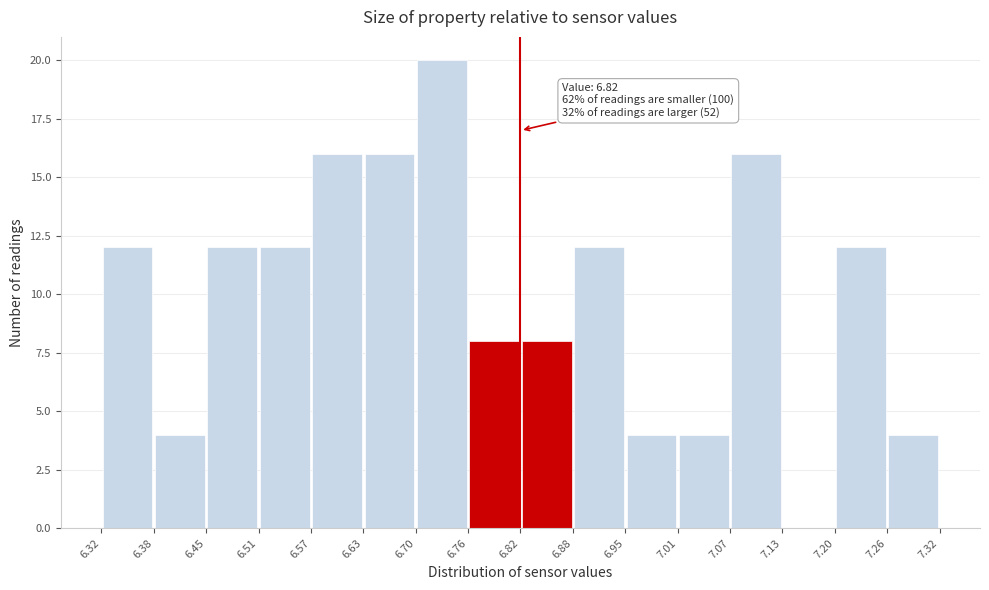

Which range on the x-axis has the tallest bar?

6.70 to 6.76